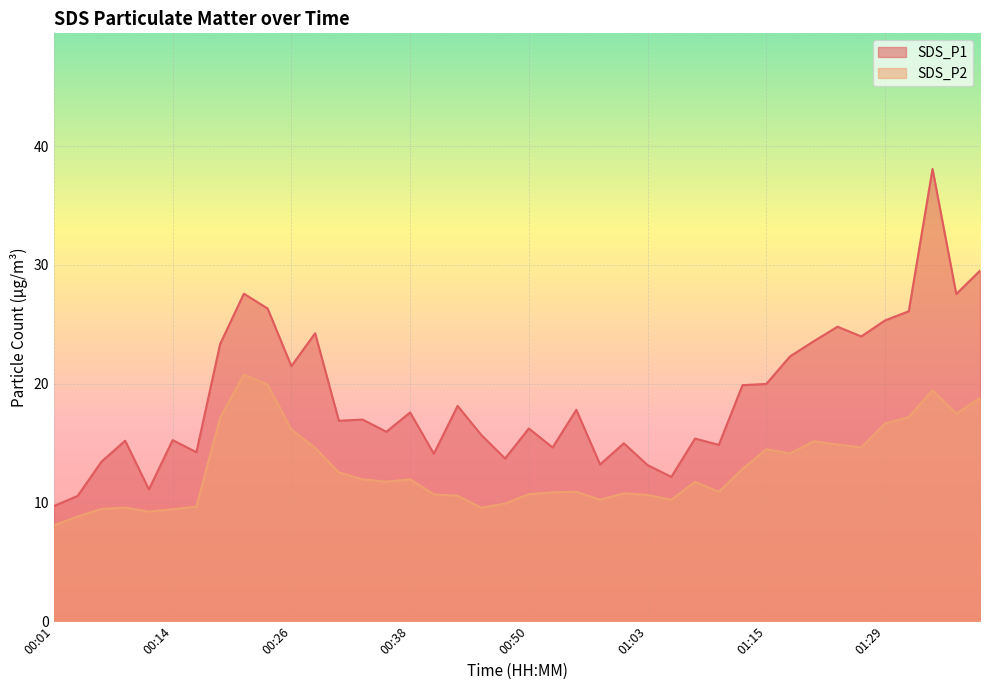

What is the value of the SDS_P1 point at the 39th from the left?

27.6